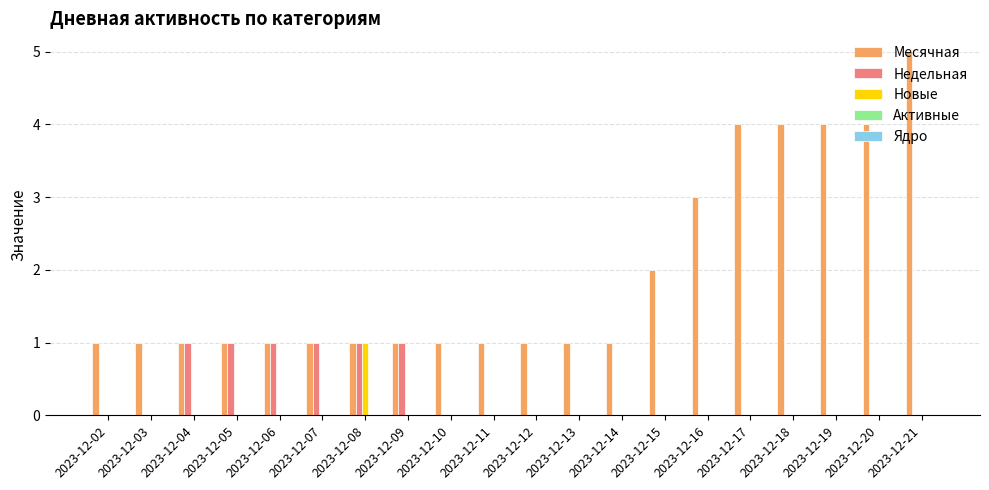

What is the total value across all series at 2023-12-11?

1